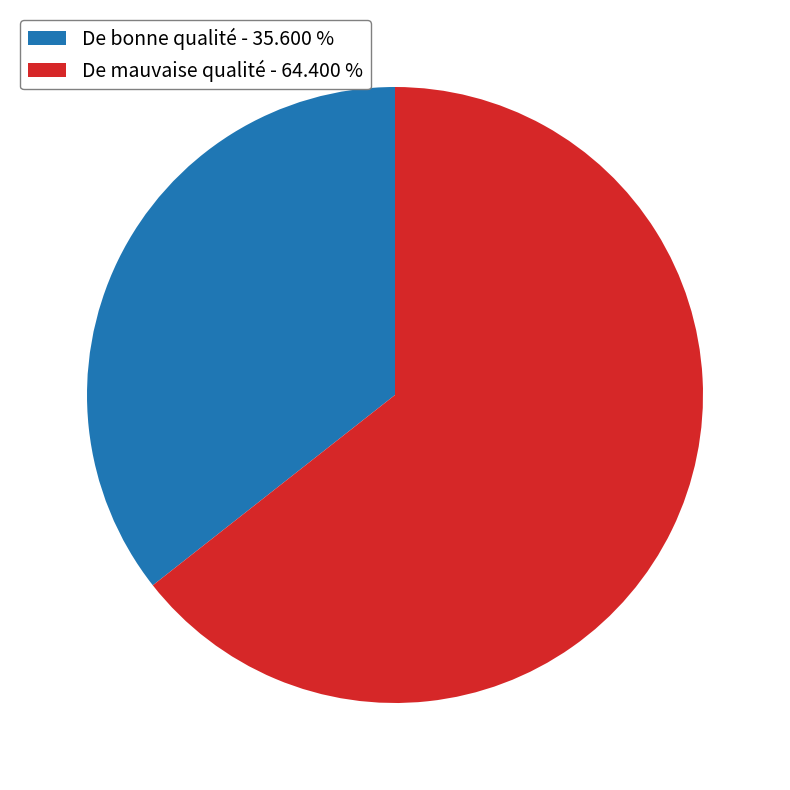

Does De mauvaise qualité account for over 50% of the chart?

Yes